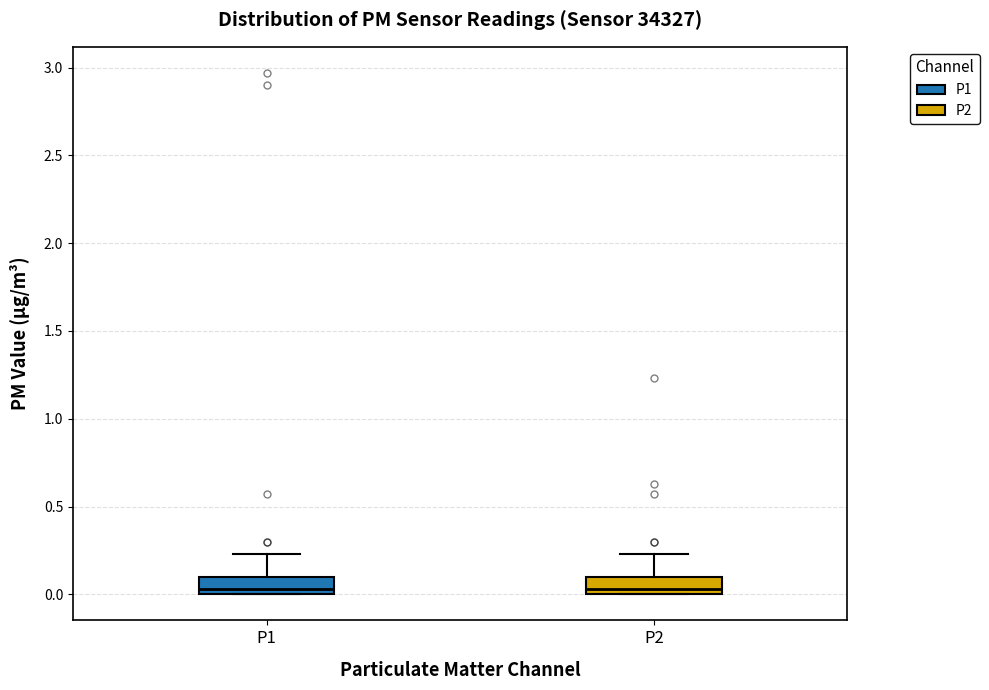

Reading left to right, transcribe this box plot: for each box, give where its median line is, the range the box spans, and where its two whiskers end, as read against the y-axis. The values are not printed on the chart, so give them approximately, as read against the axis.

P1: median 0.05, box 0.00 to 0.10, whiskers 0.00 to 0.25
P2: median 0.05, box 0.00 to 0.10, whiskers 0.00 to 0.25